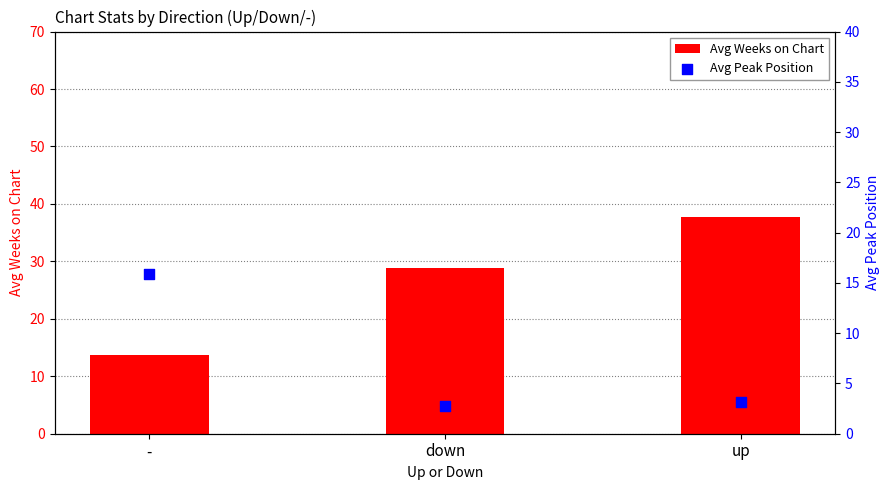

What is the total value across all series at up?

40.9